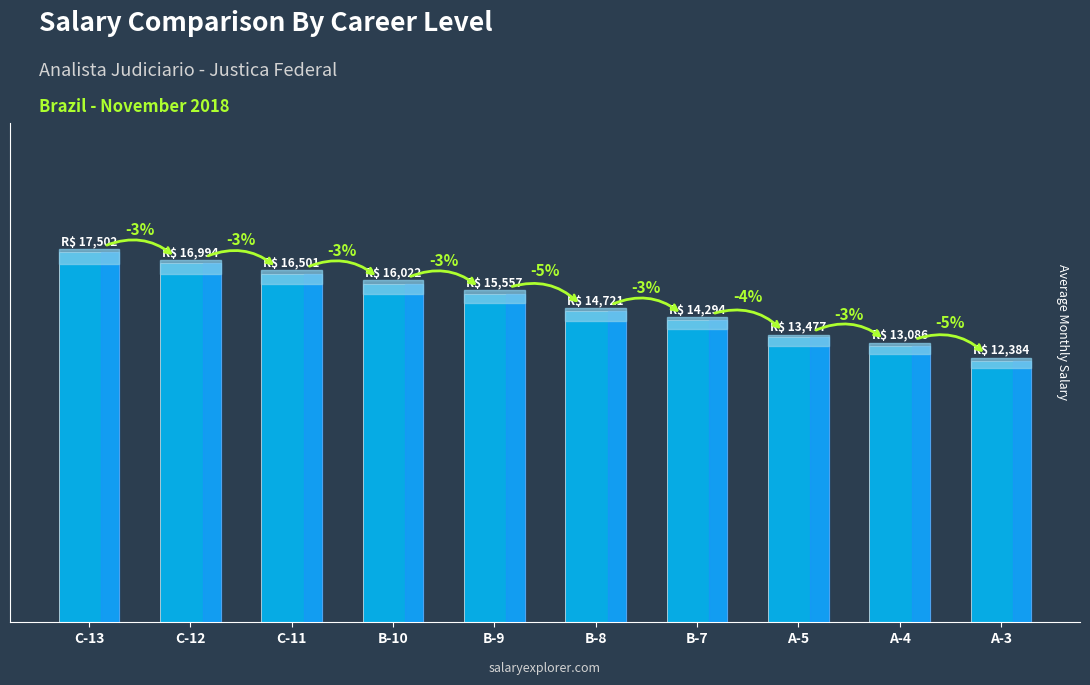

How many distinct data groups are displayed?

1